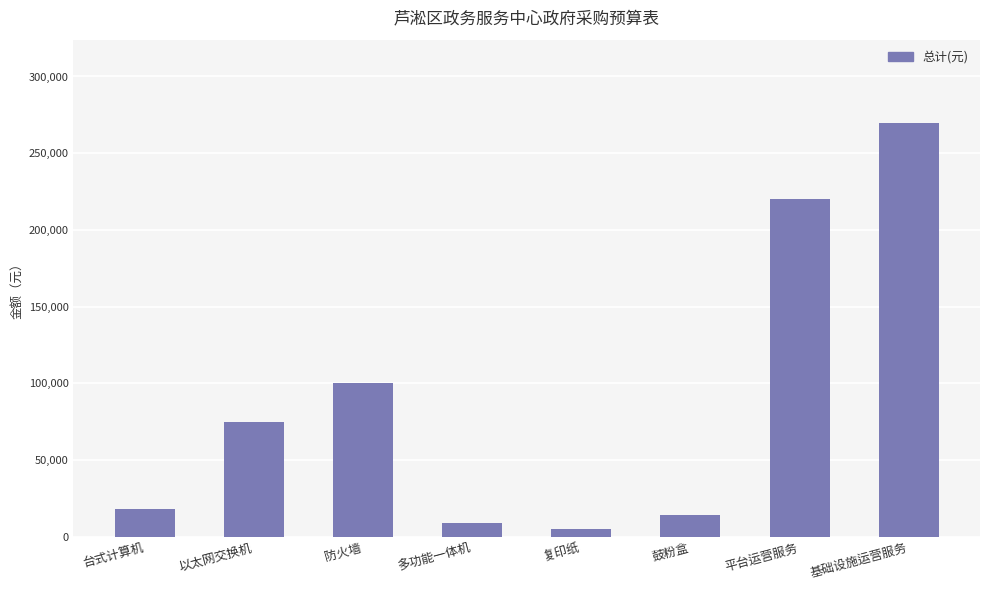

What is the sum of all values?

710800